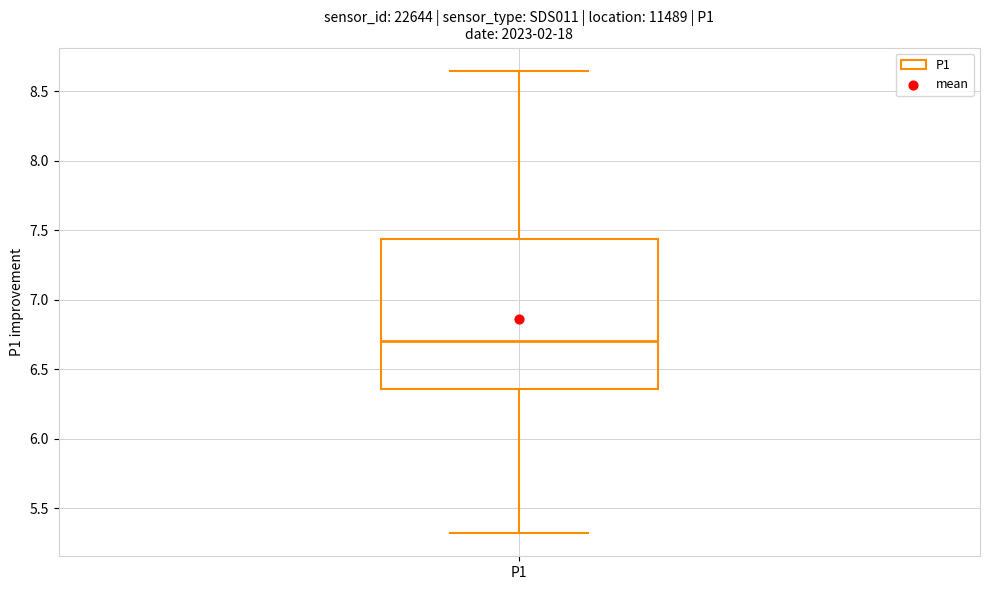

Read this box plot against the y-axis: the position of the median line, the range covered by the box, and the ends of both whiskers. The values are not printed on the chart, so give them approximately, as read against the axis.

median 6.70, box 6.35 to 7.45, whiskers 5.30 to 8.65